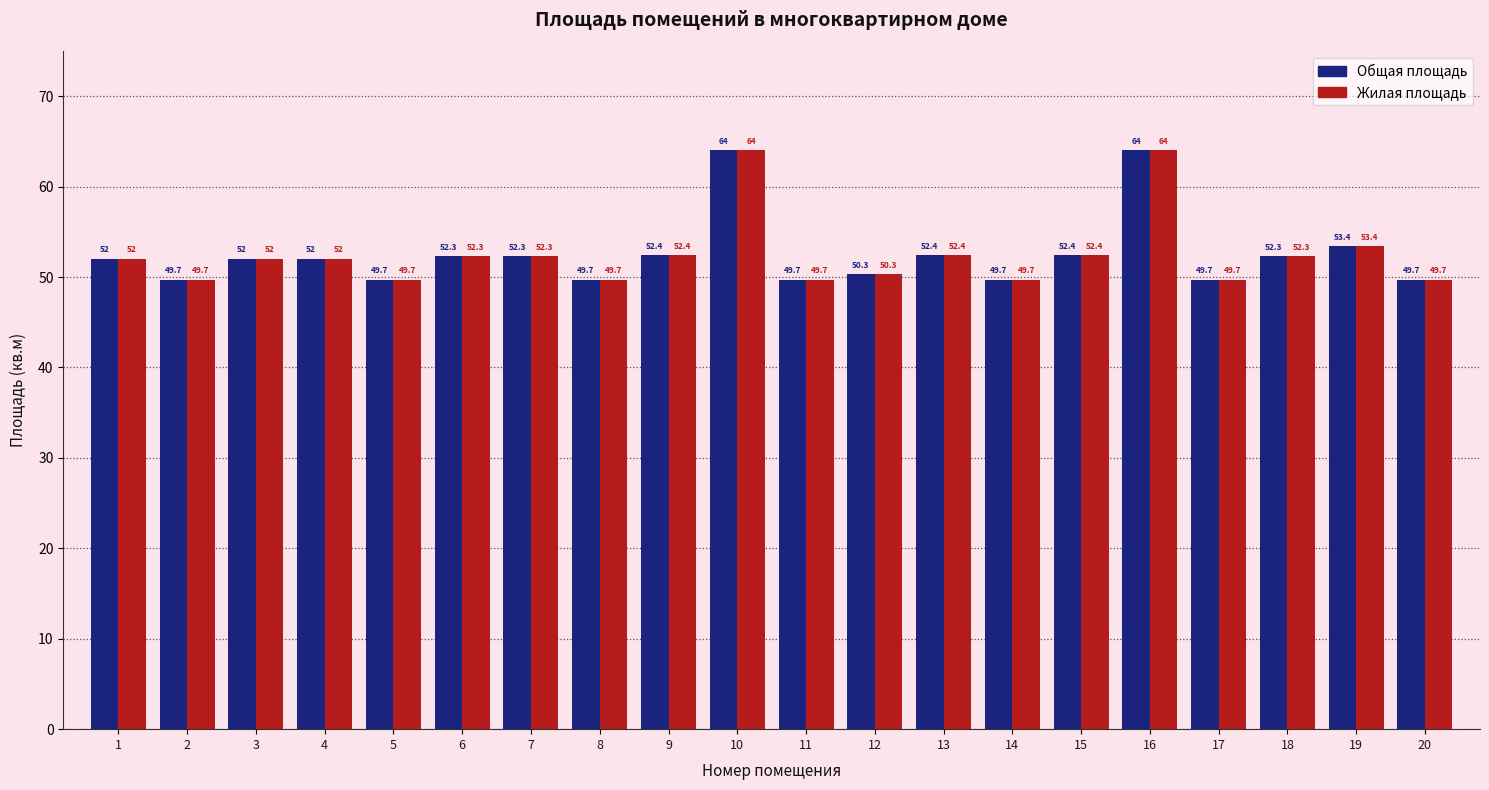

What is the greatest value displayed?

64.0